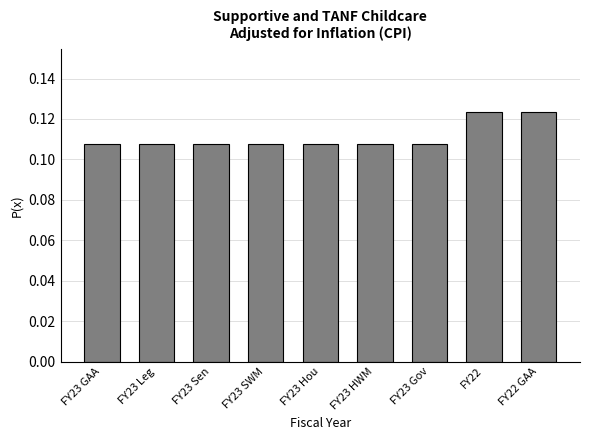

Which has a higher value, FY22 or FY23 GAA?

FY22